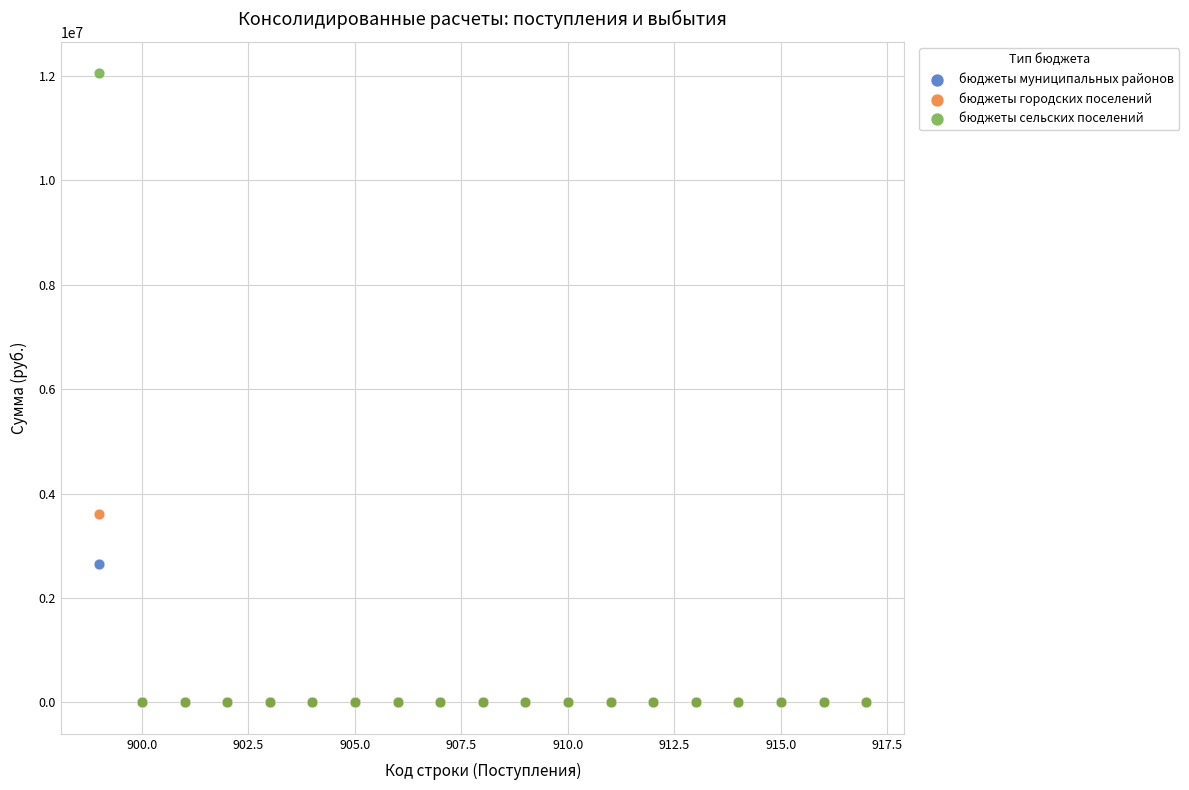

Across all series, what Y value is closest to 6024550?

3614800